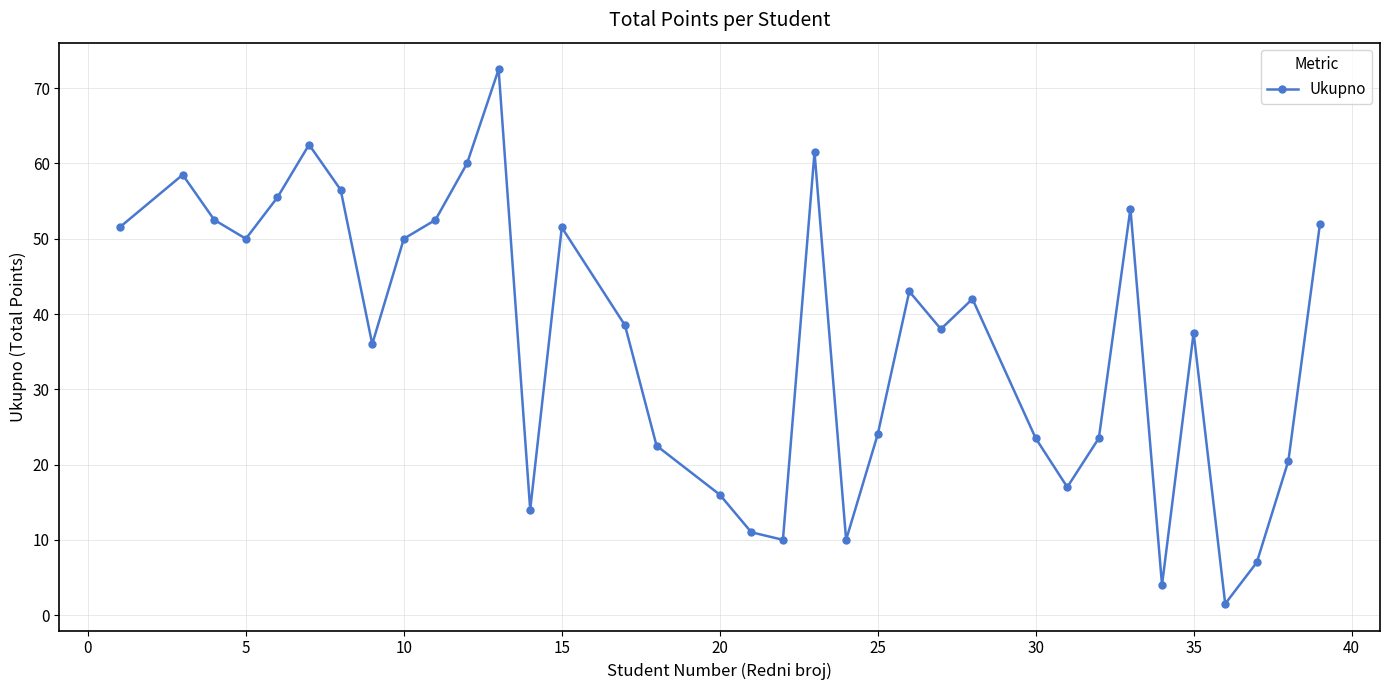

How many points are lower than both their immediate neighbors (excluding endpoints)?

9